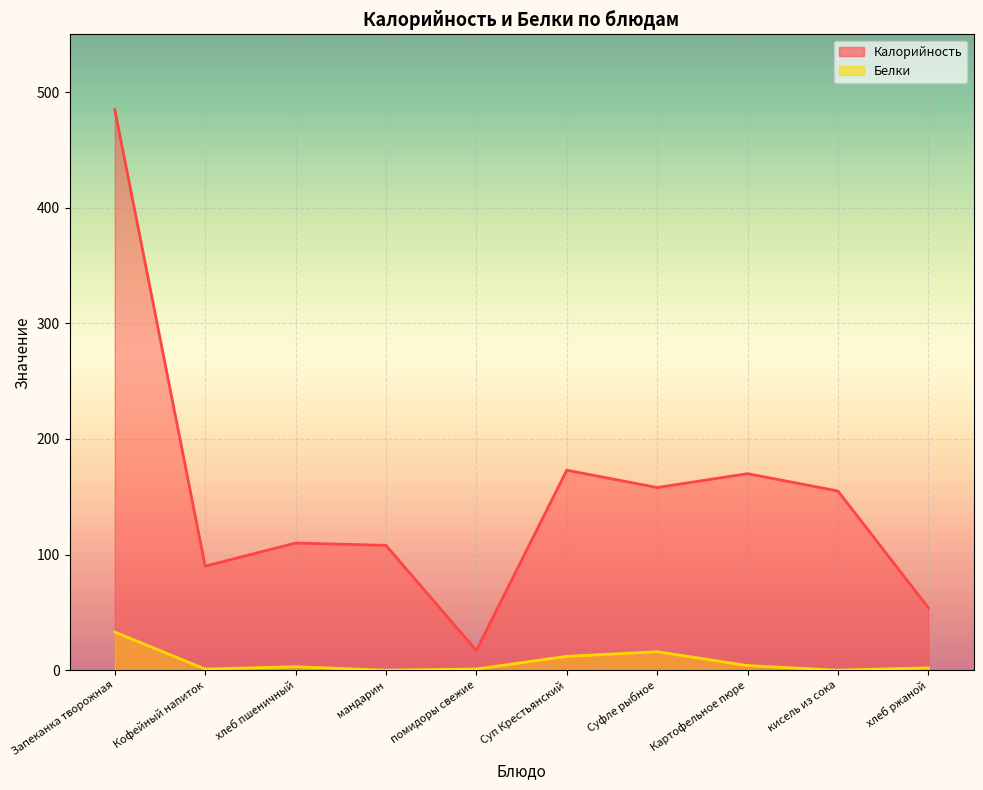

At which category is the sum across all series the highest?

Запеканка творожная